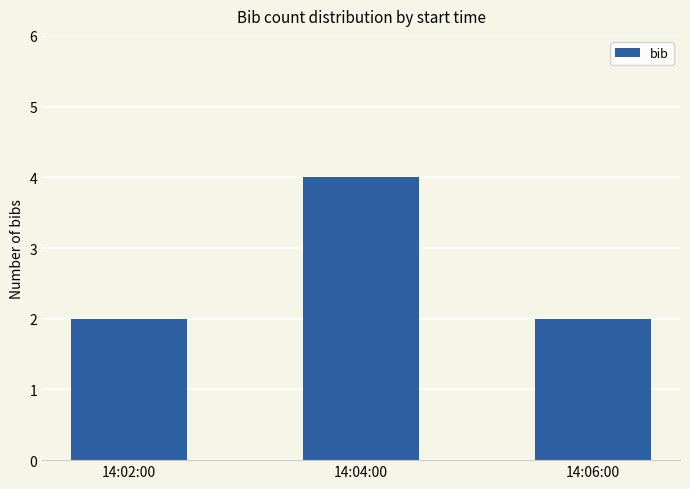

Does the chart contain any negative values?

No